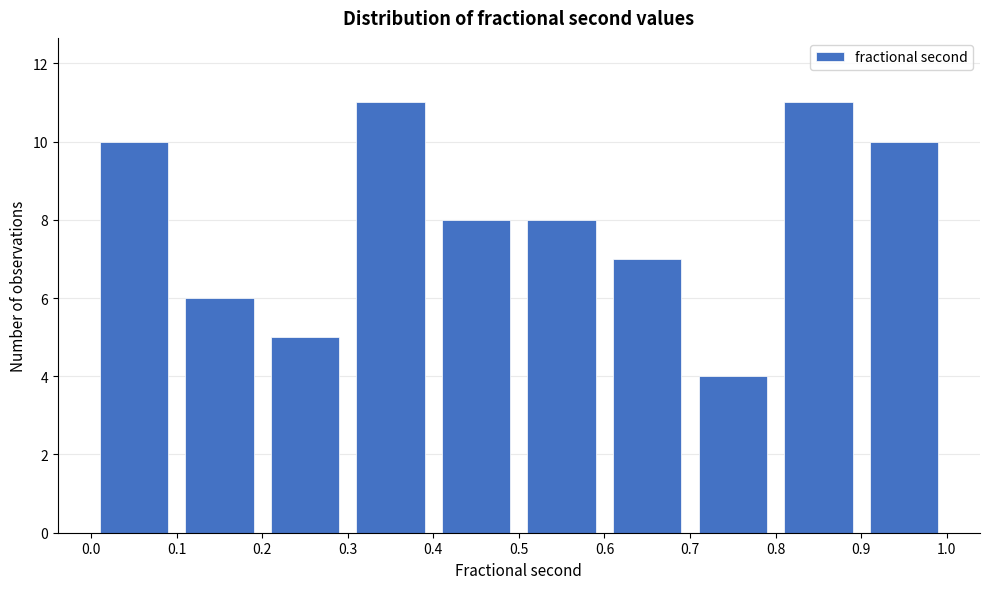

Reading left to right, transcribe this chart: for each bar, give the range it covers on the x-axis and its height. The values are not printed on the chart, so give them approximately, as read against the axis.

0.0 to 0.1: 10
0.1 to 0.2: 6
0.2 to 0.3: 5
0.3 to 0.4: 11
0.4 to 0.5: 8
0.5 to 0.6: 8
0.6 to 0.7: 7
0.7 to 0.8: 4
0.8 to 0.9: 11
0.9 to 1.0: 10